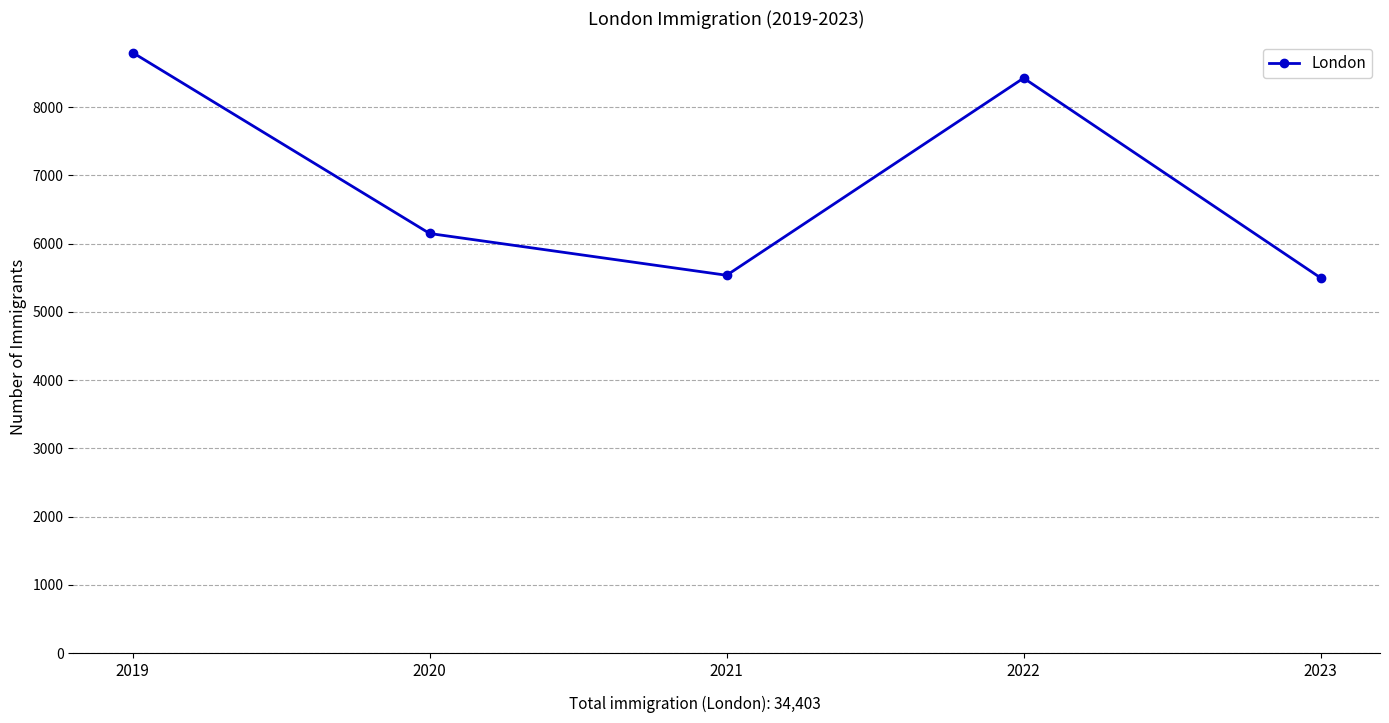

How many lines are shown in the chart?

1